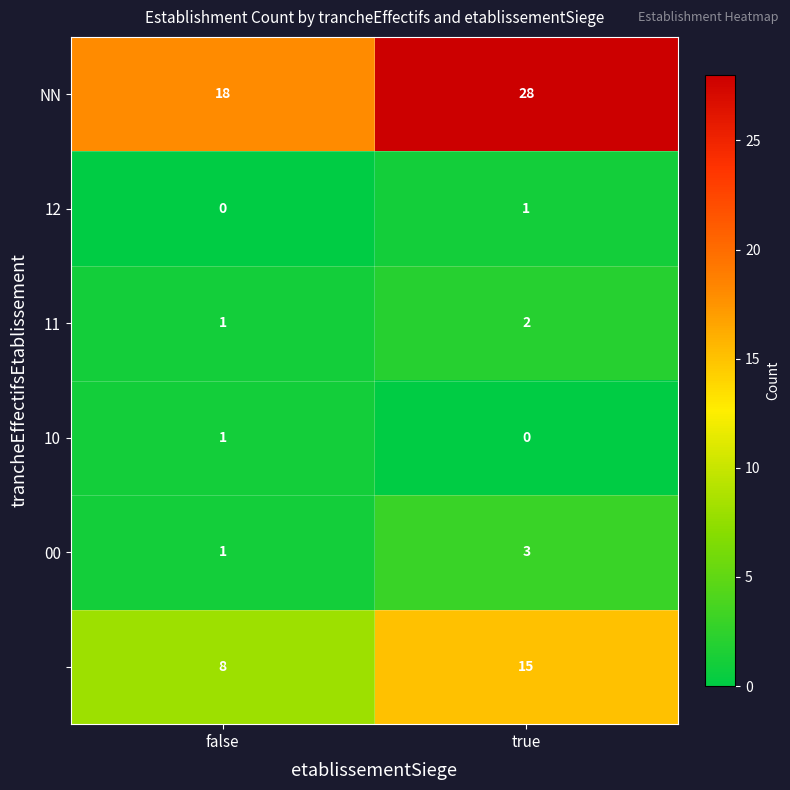

What is the difference between the highest and lowest values at true?

28